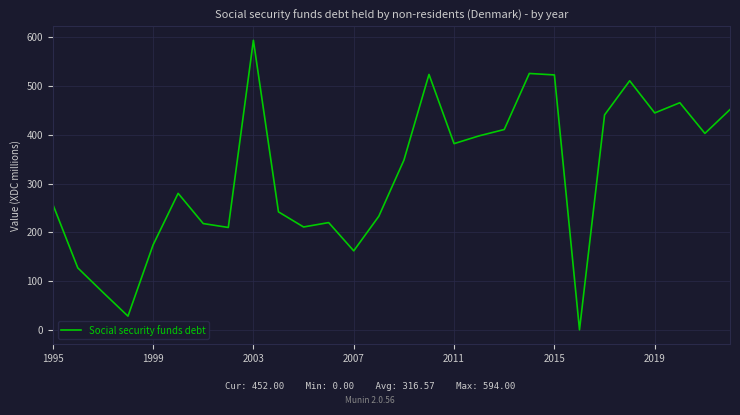

What is the difference between the maximum and minimum values?

594